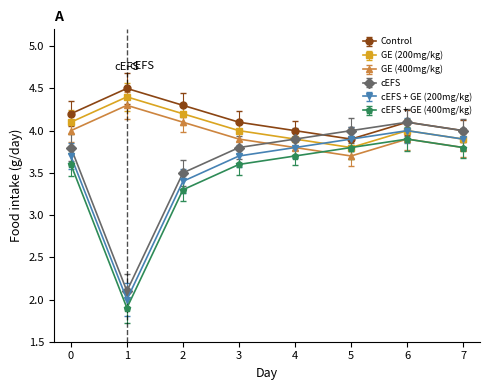

What is the value of the GE (400mg/kg) point at the 1st from the left?

4.0